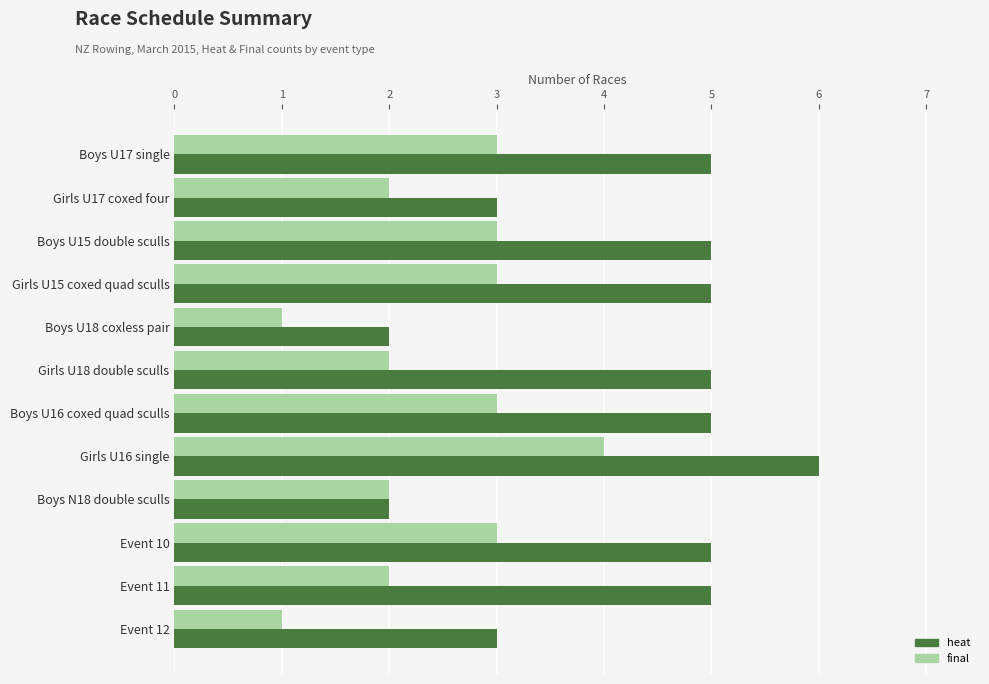

Rank the series by their maximum value, from highest to lowest.

heat, final